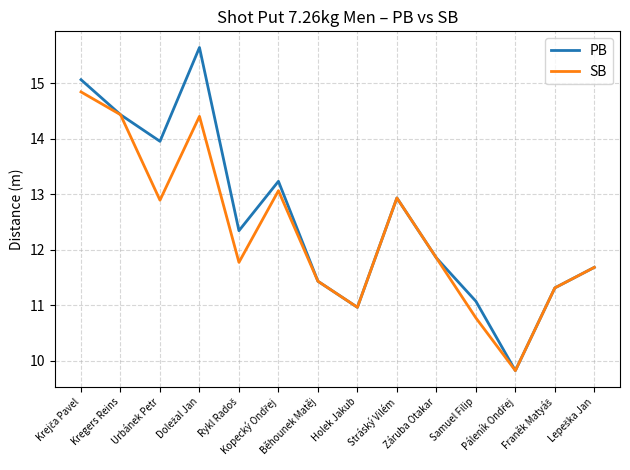

Which series has the widest spread of values?

PB